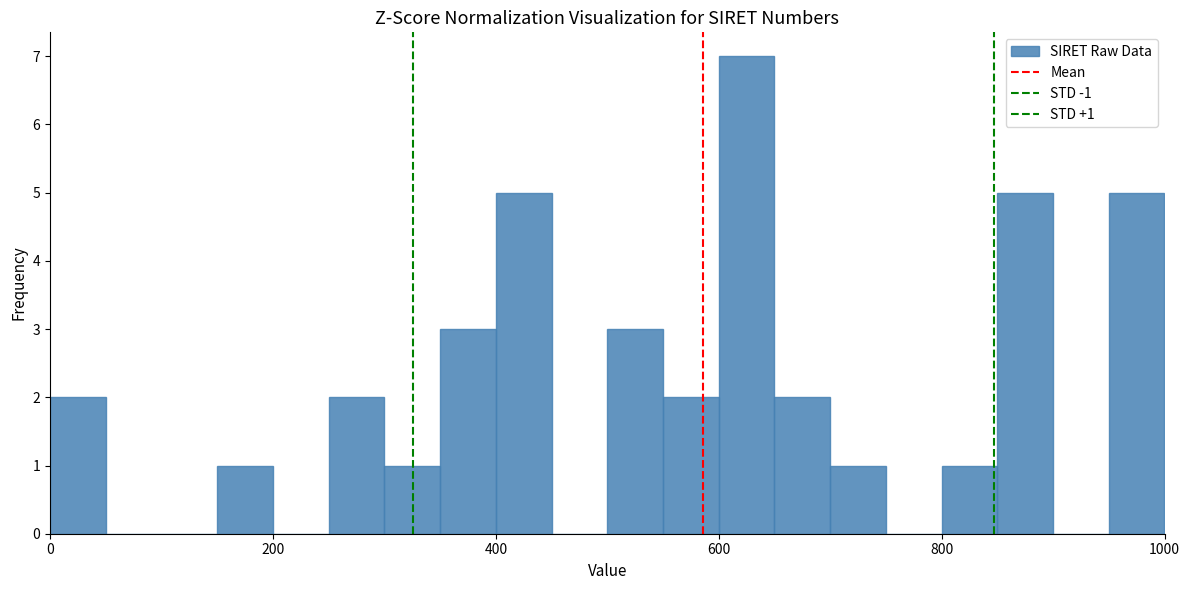

Around what value on the x-axis is the tallest bar? Give the approximate position of its centre, as read against the axis.

620